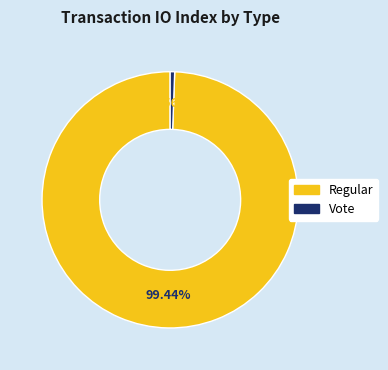

To the nearest percent, what portion does Vote represent?

1%